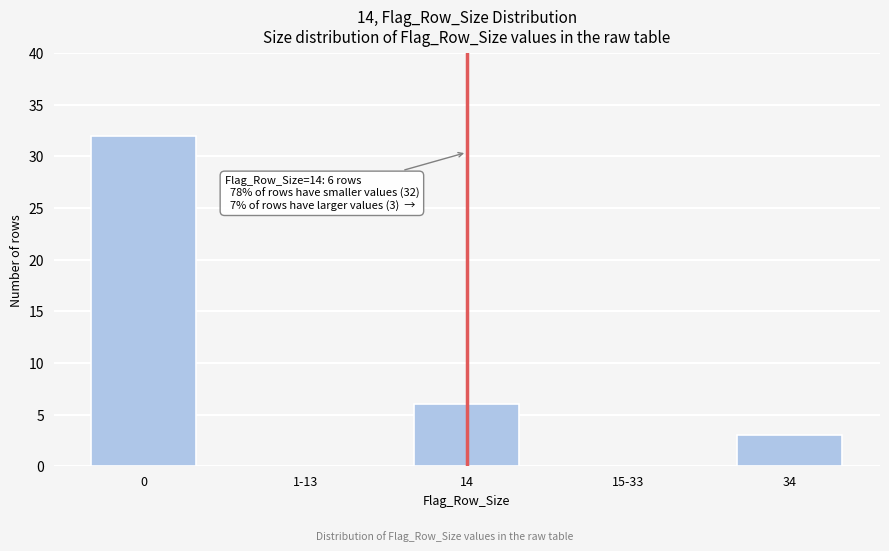

Reading right to left, what are all the values shown in this chart?

34=3	15-33=0	14=6	1-13=0	0=32